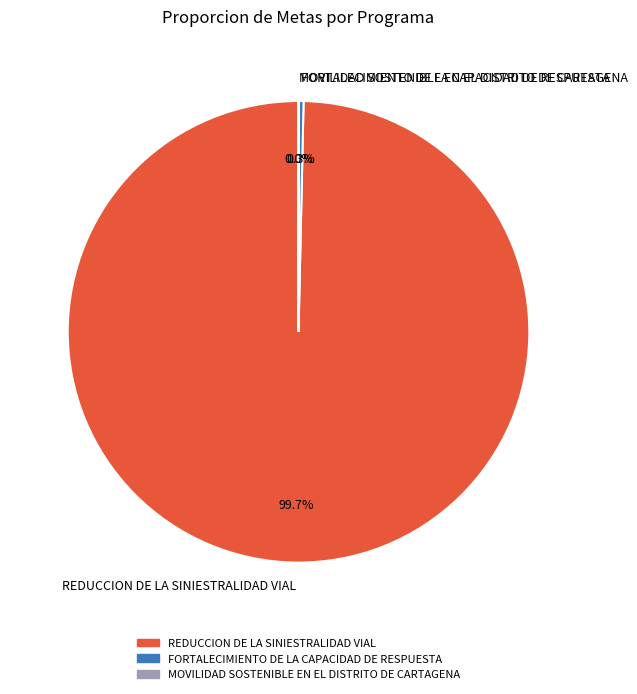

What percentage is the REDUCCION DE LA SINIESTRALIDAD VIAL slice, to the nearest percent?

100%